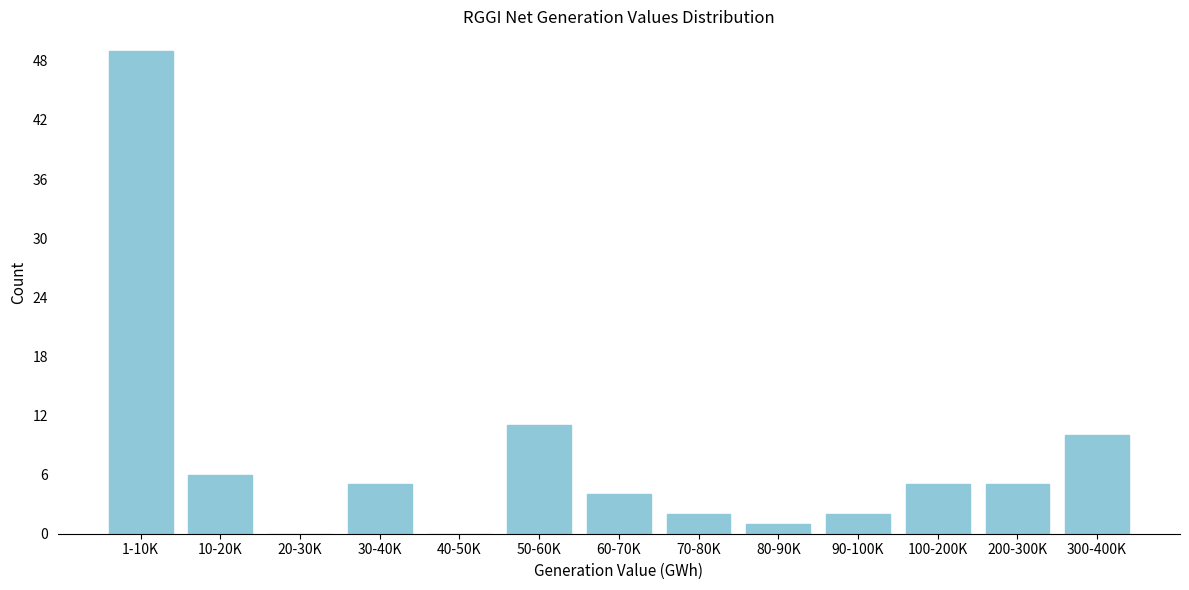

Reading left to right, what are all the values shown in this chart?

1-10K=49	10-20K=6	20-30K=0	30-40K=5	40-50K=0	50-60K=11	60-70K=4	70-80K=2	80-90K=1	90-100K=2	100-200K=5	200-300K=5	300-400K=10